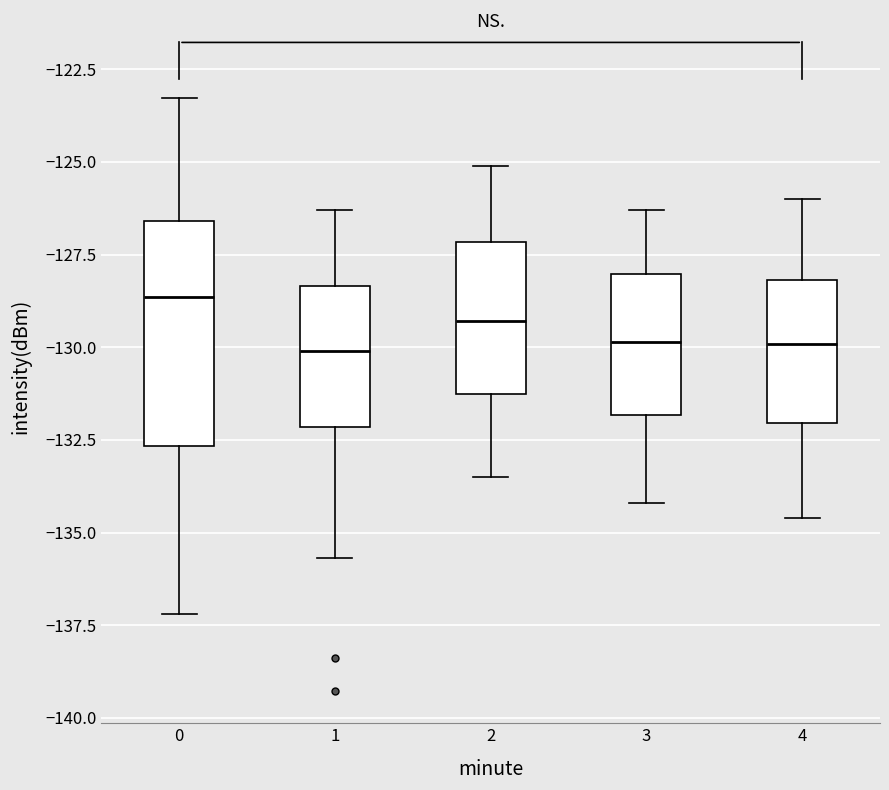

Reading left to right, read every box against the y-axis: the position of its median line, the range the box covers, and the ends of its whiskers. The values are not printed on the chart, so give them approximately, as read against the axis.

0: median -128.5, box -132.5 to -126.5, whiskers -137.0 to -123.5
1: median -130.0, box -132.0 to -128.5, whiskers -135.5 to -126.5
2: median -129.5, box -131.0 to -127.0, whiskers -133.5 to -125.0
3: median -130.0, box -132.0 to -128.0, whiskers -134.0 to -126.5
4: median -130.0, box -132.0 to -128.0, whiskers -134.5 to -126.0